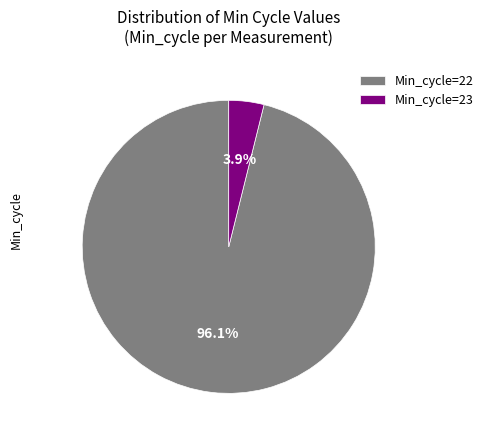

The Min_cycle=23 slice represents 38% of the pie. True or false?

False